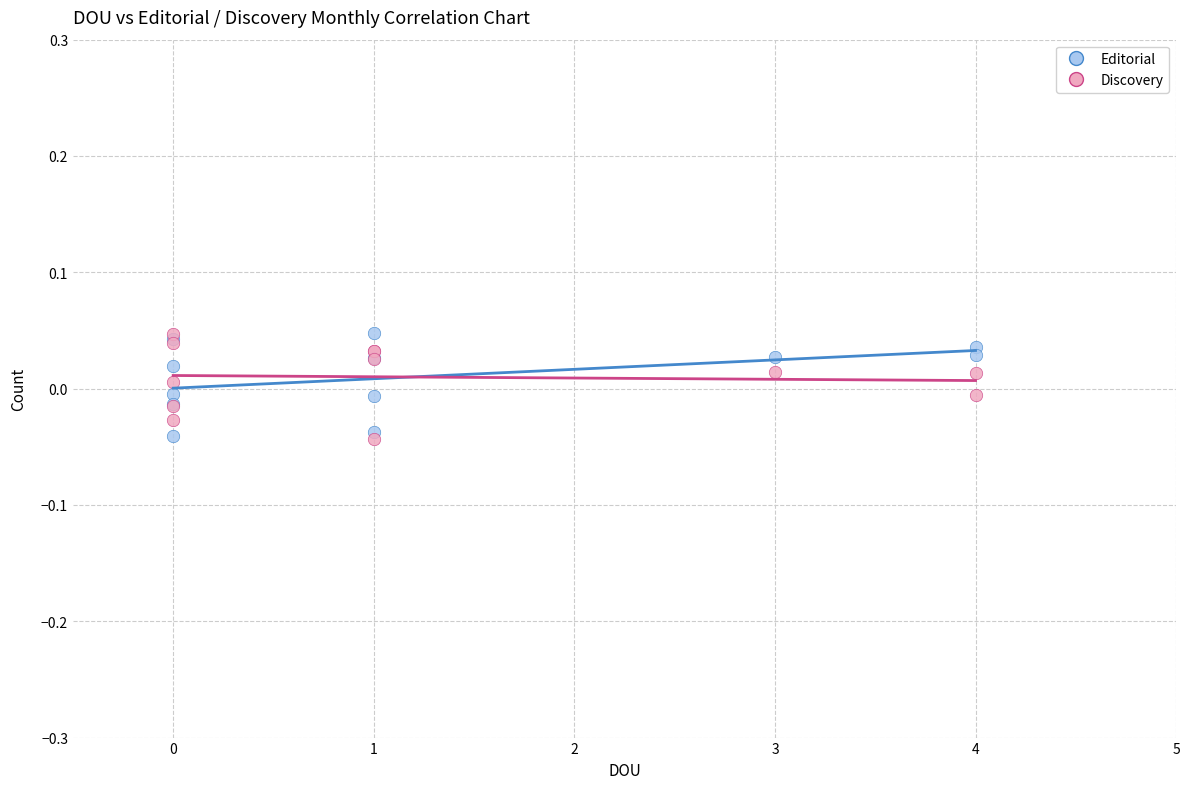

What are all the series names shown in the legend?

Editorial, Discovery